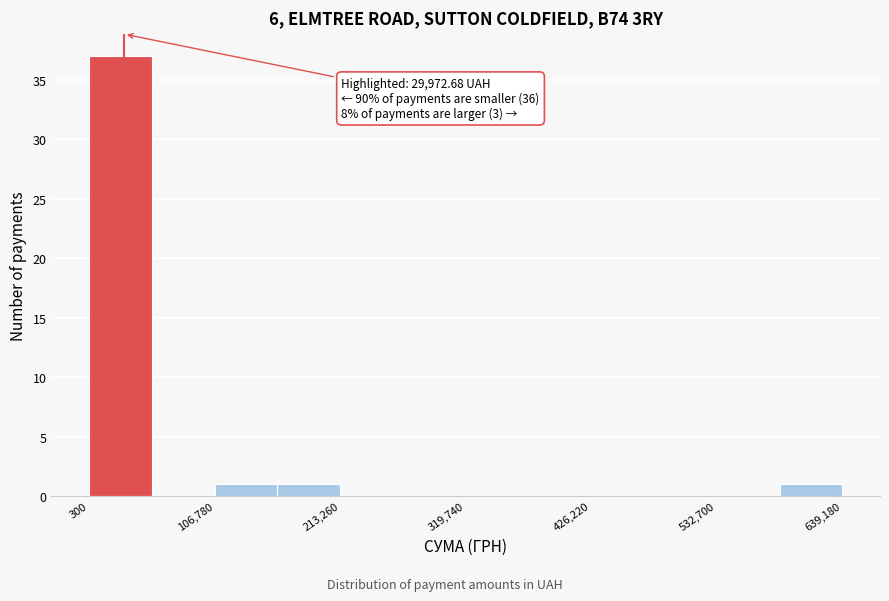

Read against the x-axis, roughly where is the centre of the tallest bar?

20000